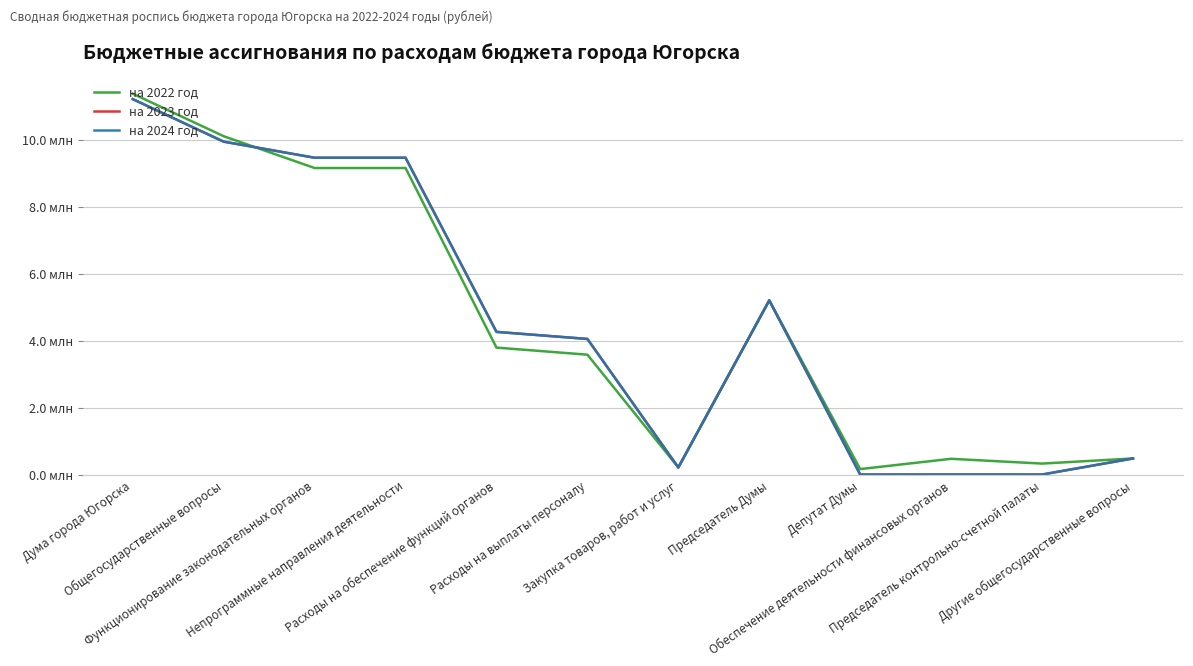

Does the chart display data point markers on the line(s)?

No